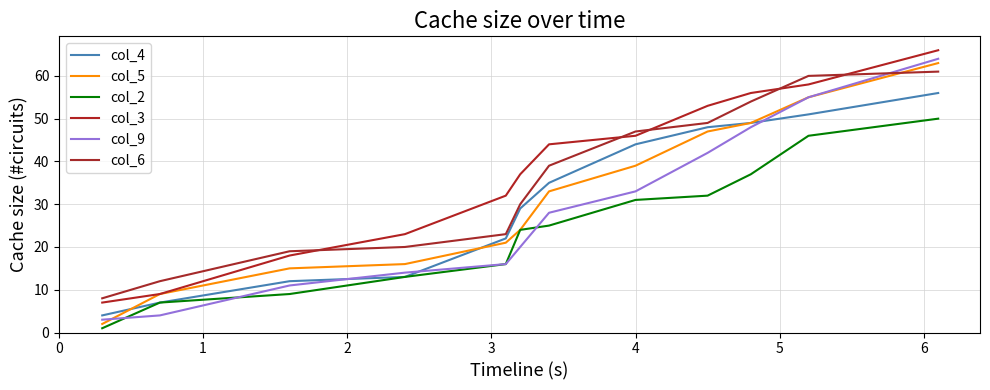

What is the sum of all col_6 values?

422